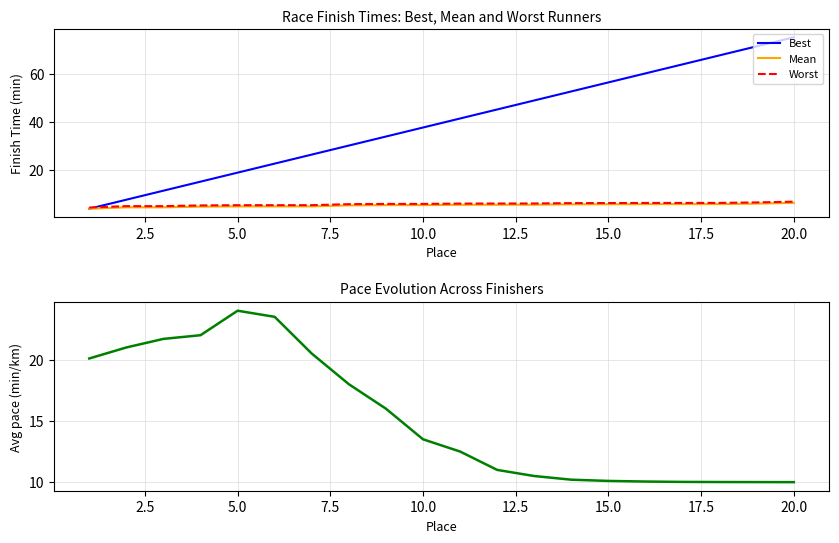

The value of Mean at 20.0 is 10.7. True or false?

False